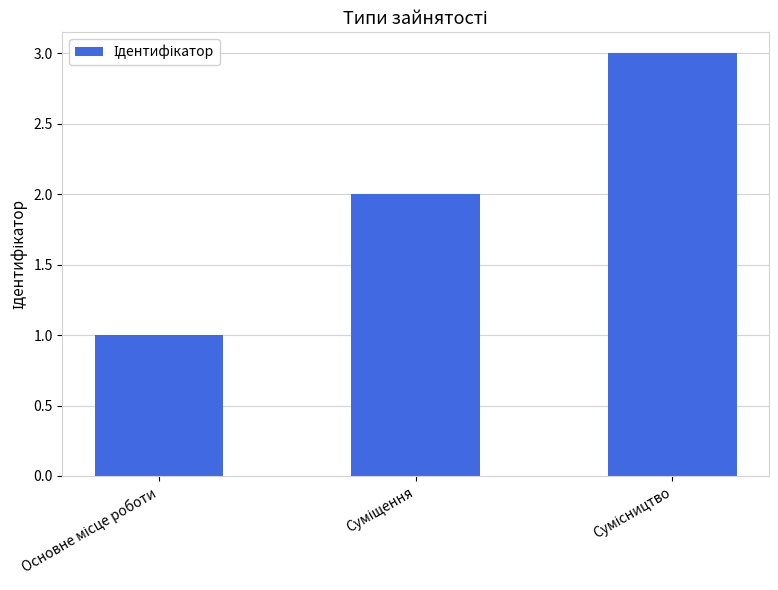

Reading right to left, extract all data points from this chart.

3	2	1